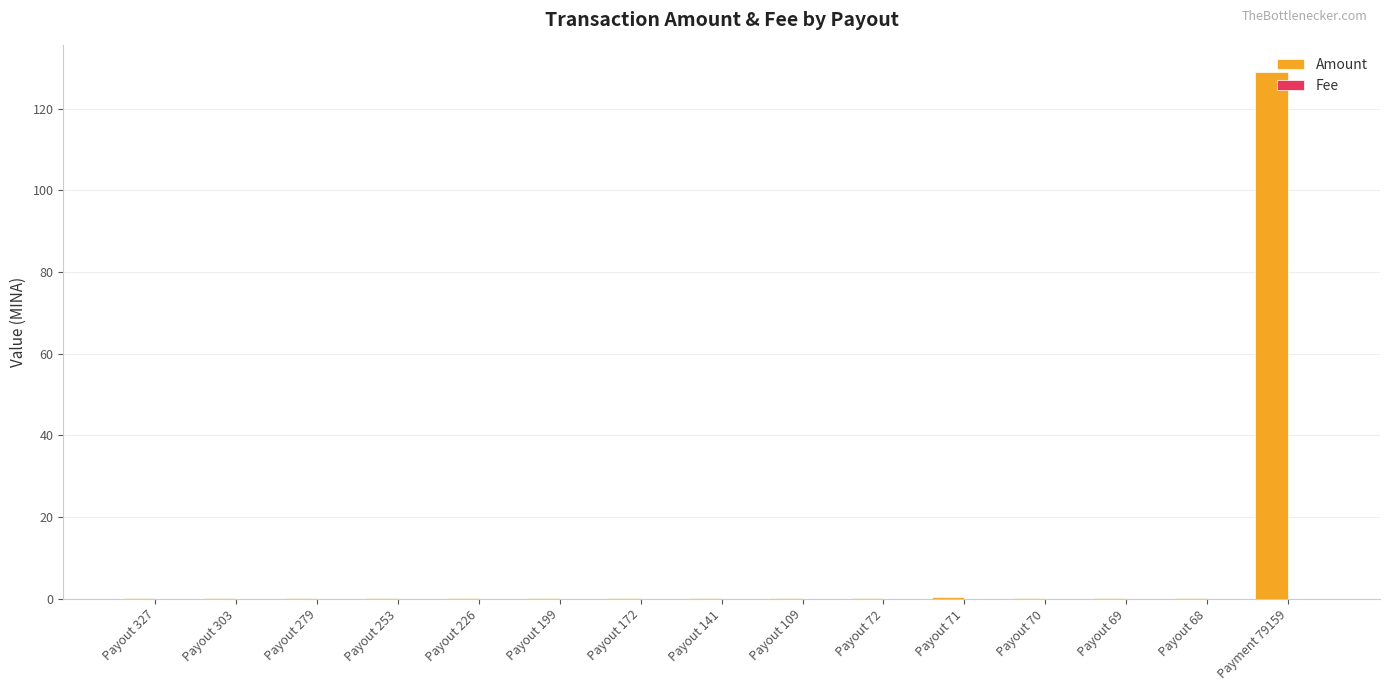

What is the greatest value displayed?

129.0